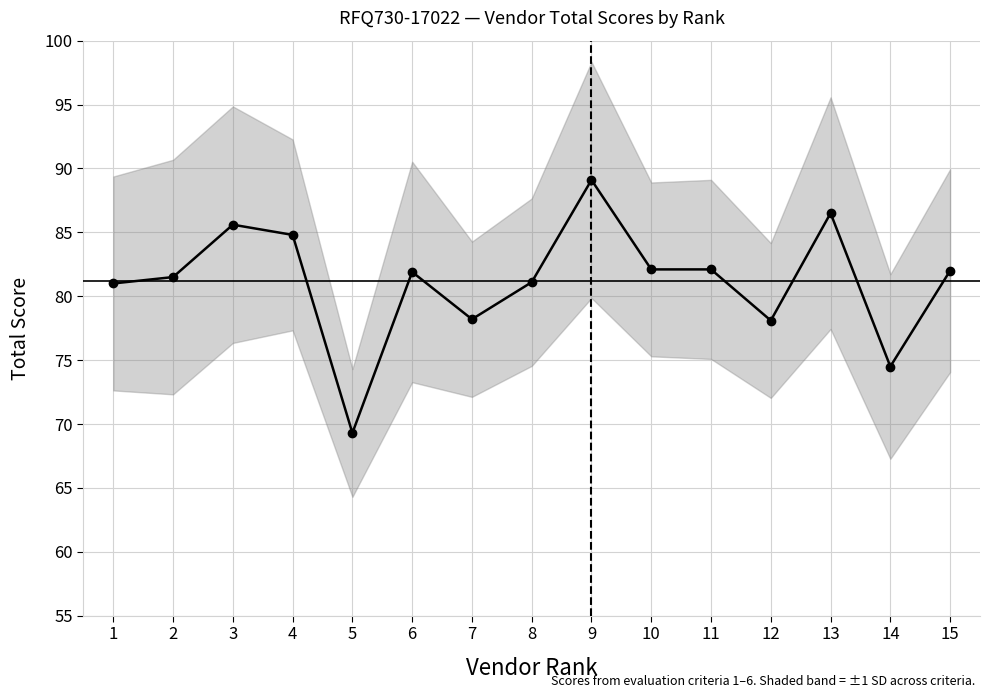

Which category has the lowest value across all series?

5